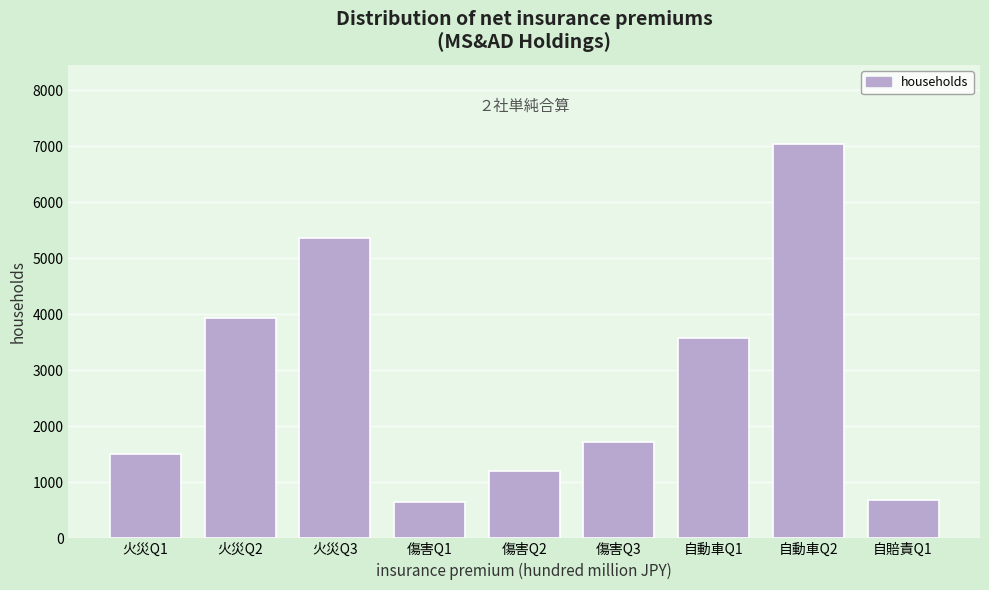

Reading left to right, list all the values displayed in this chart.

火災Q1=1509	火災Q2=3942	火災Q3=5357	傷害Q1=644	傷害Q2=1205	傷害Q3=1713	自動車Q1=3572	自動車Q2=7048	自賠責Q1=689